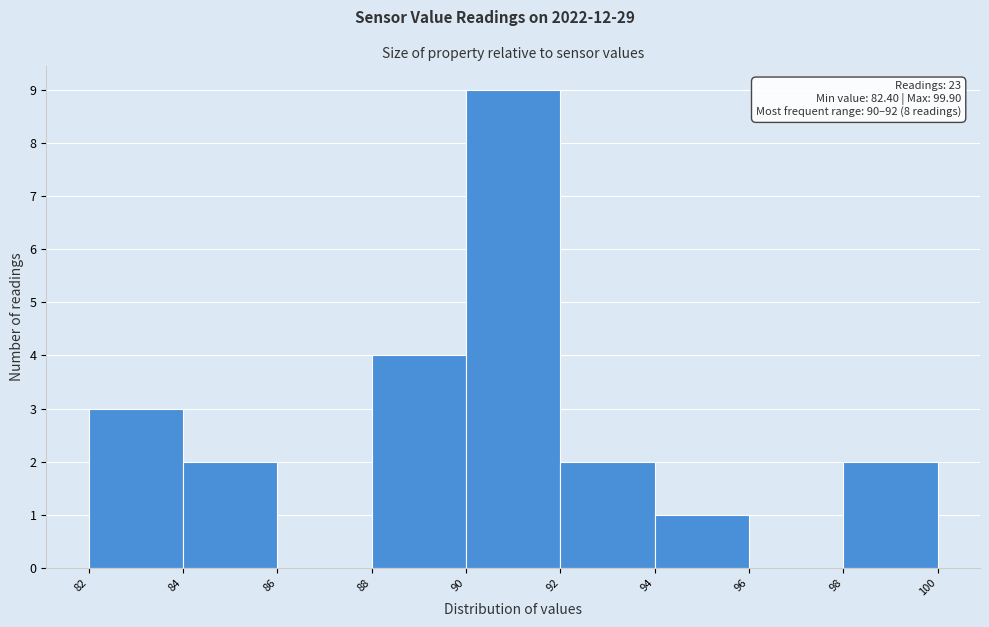

Over which range of the x-axis is the bar tallest?

90 to 92